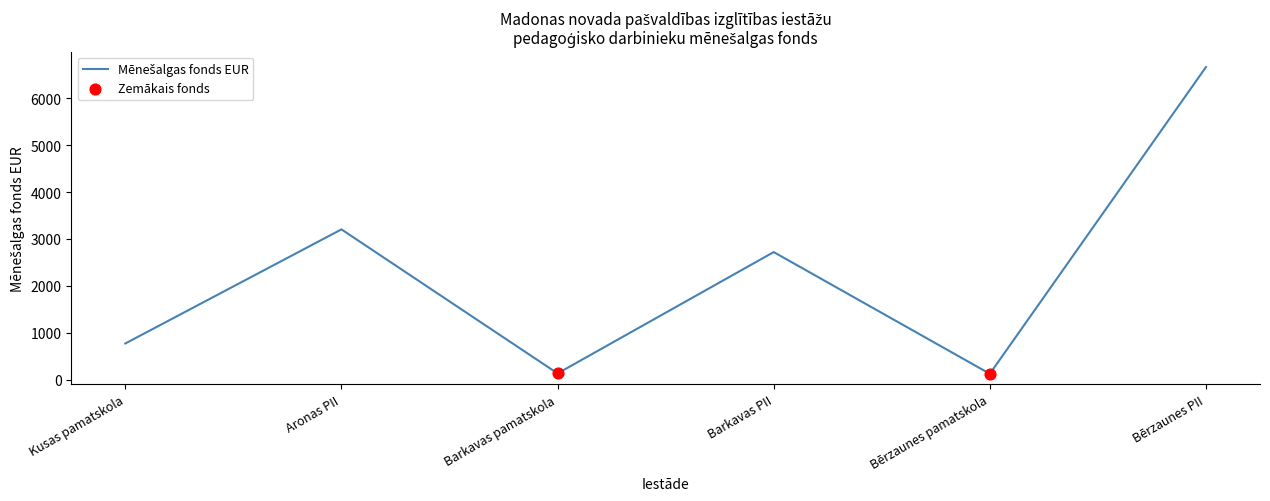

Is the value of Mēnešalgas fonds EUR at Bērzaunes pamatskola greater than the value of Amata vienību skaits at Aronas PII?

No